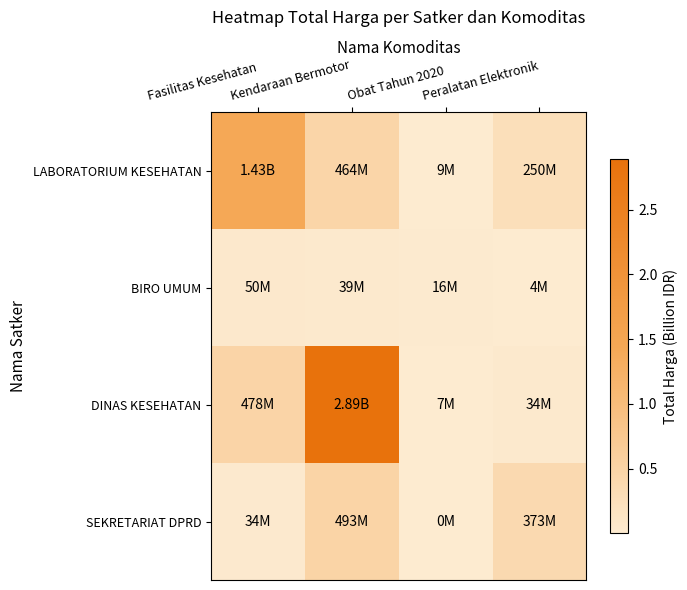

Reading left to right, what are all the values shown in this chart?

LABORATORIUM KESEHATAN: Fasilitas Kesehatan=1.4	Kendaraan Bermotor=0.5	Obat Tahun 2020=0.0	Peralatan Elektronik=0.3
BIRO UMUM: Fasilitas Kesehatan=0.0	Kendaraan Bermotor=0.0	Obat Tahun 2020=0.0	Peralatan Elektronik=0.0
DINAS KESEHATAN: Fasilitas Kesehatan=0.5	Kendaraan Bermotor=2.9	Obat Tahun 2020=0.0	Peralatan Elektronik=0.0
SEKRETARIAT DPRD: Fasilitas Kesehatan=0.0	Kendaraan Bermotor=0.5	Obat Tahun 2020=0.0	Peralatan Elektronik=0.4